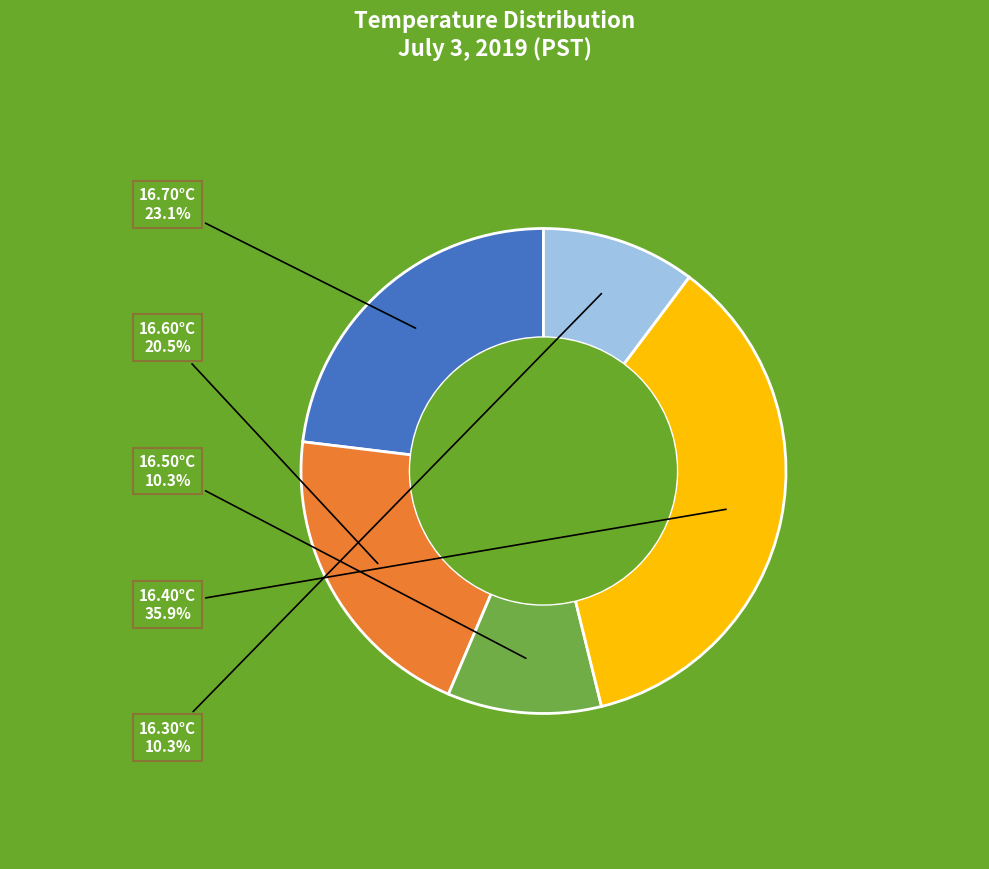

How many slices are in this pie chart?

5